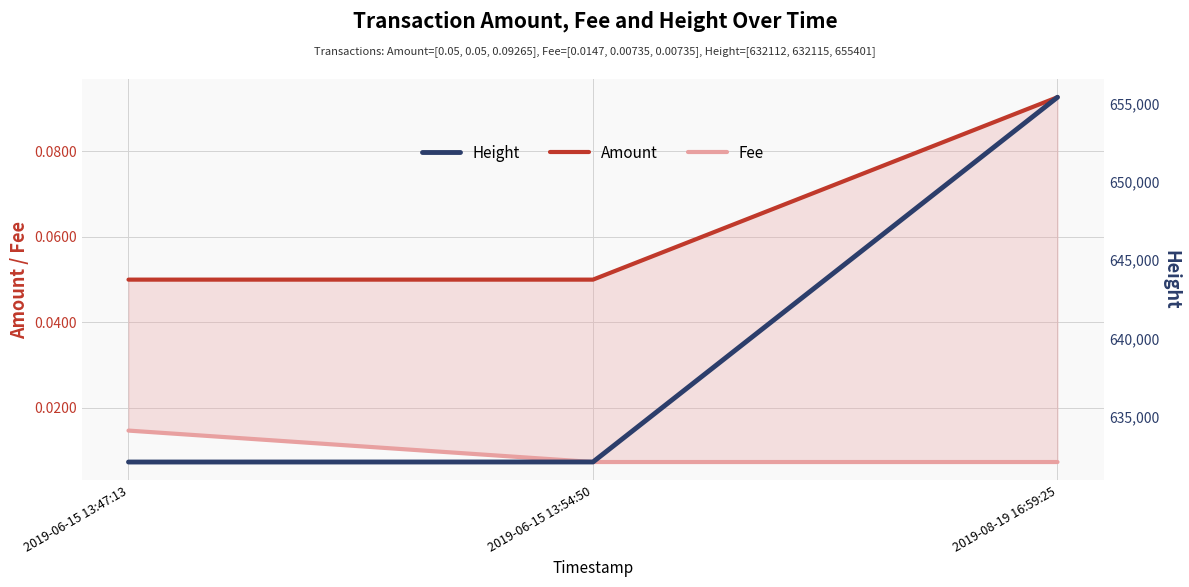

Between 2019-06-15 13:47:13 and 2019-06-15 13:54:50, which series saw the biggest shift?

Height